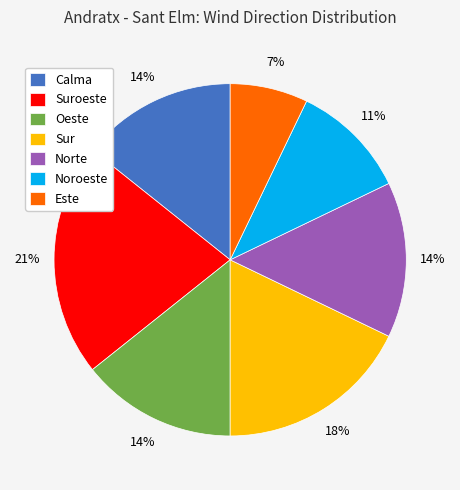

Combined, do Calma and Norte account for over 50%?

No